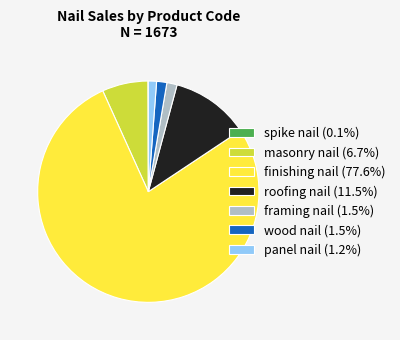

Approximately how many times larger is the value at finishing nail (77.6%) compared to framing nail (1.5%)?

51.9